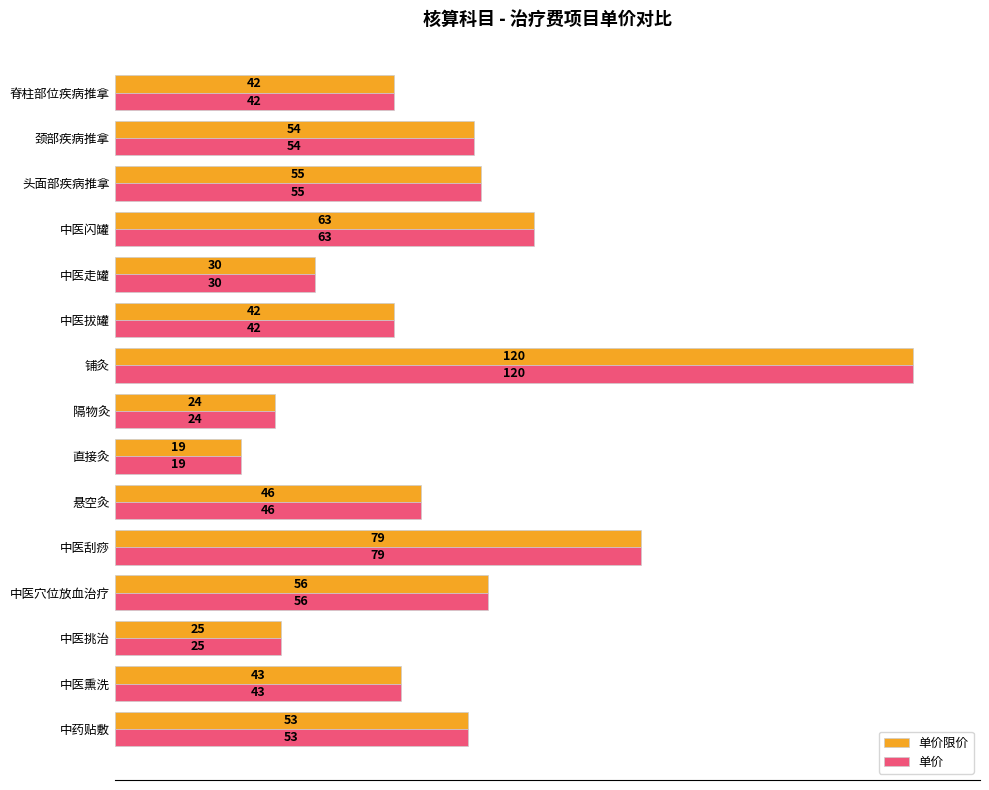

What is the smallest value displayed?

19